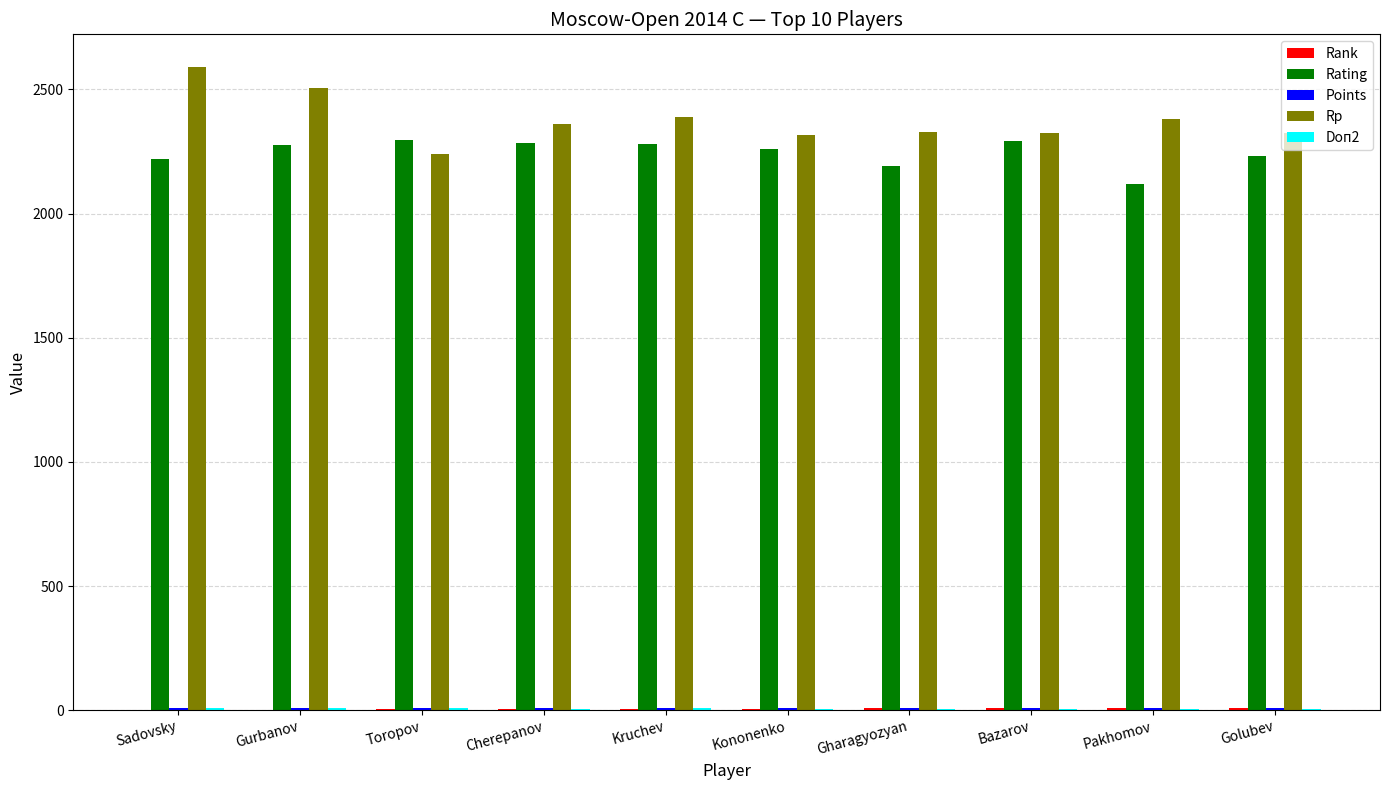

Which series has the largest total across all categories?

Rp